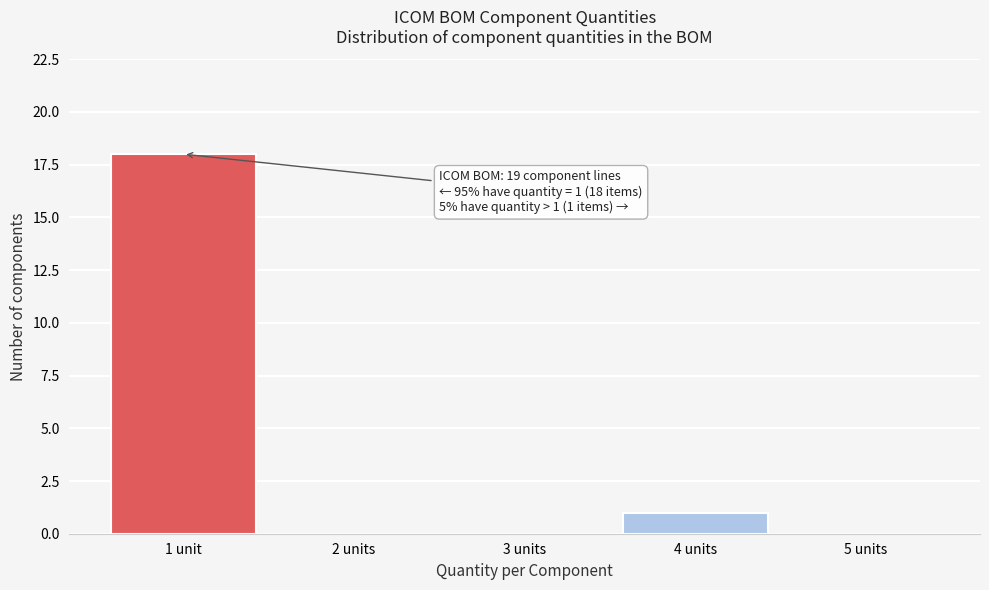

Reading right to left, list all the values displayed in this chart.

5 units=0	4 units=1	3 units=0	2 units=0	1 unit=18